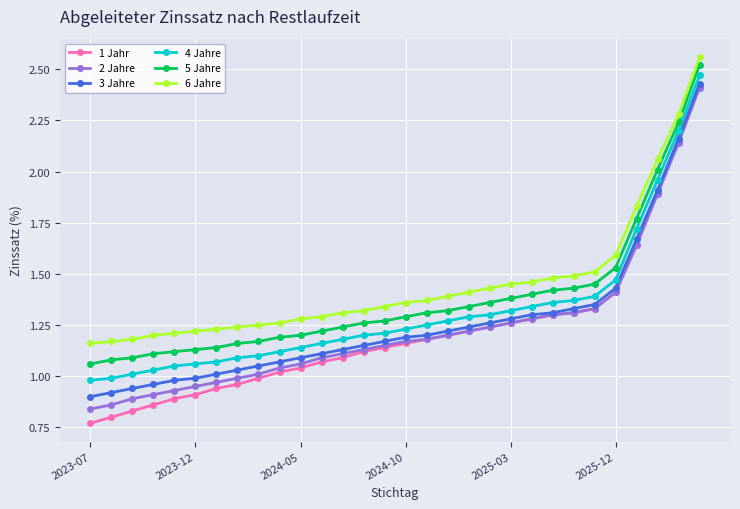

True or false: 1 Jahr and 4 Jahre intersect in this chart.

False